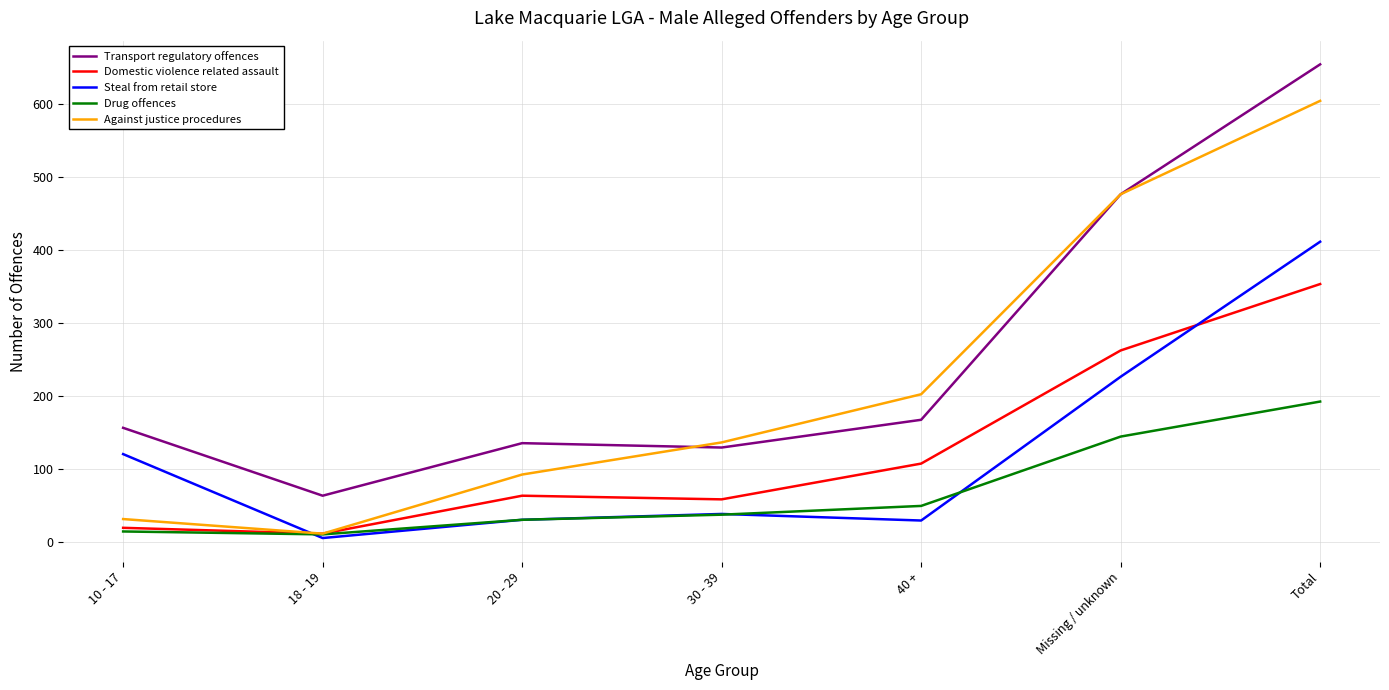

What is the difference between the maximum and second lowest values in the Steal from retail store series?

382